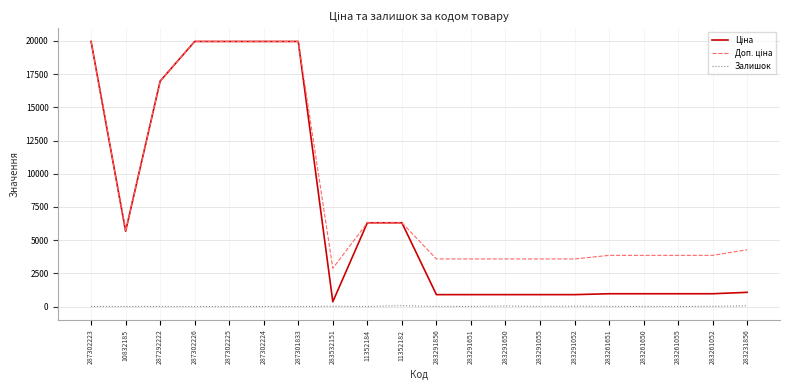

Is it true that Залишок equals 9.0 at 283261651?

True